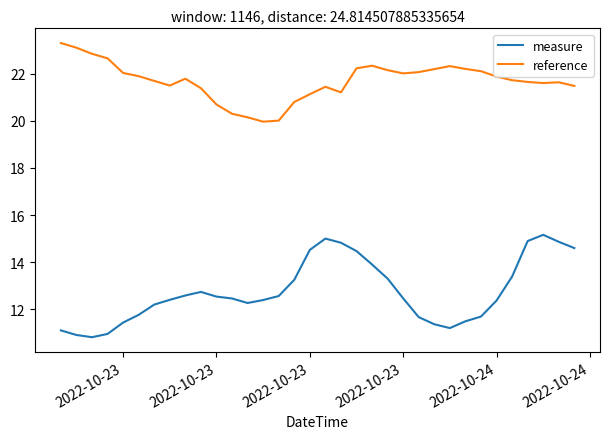

How many categories are shown in the chart?

34